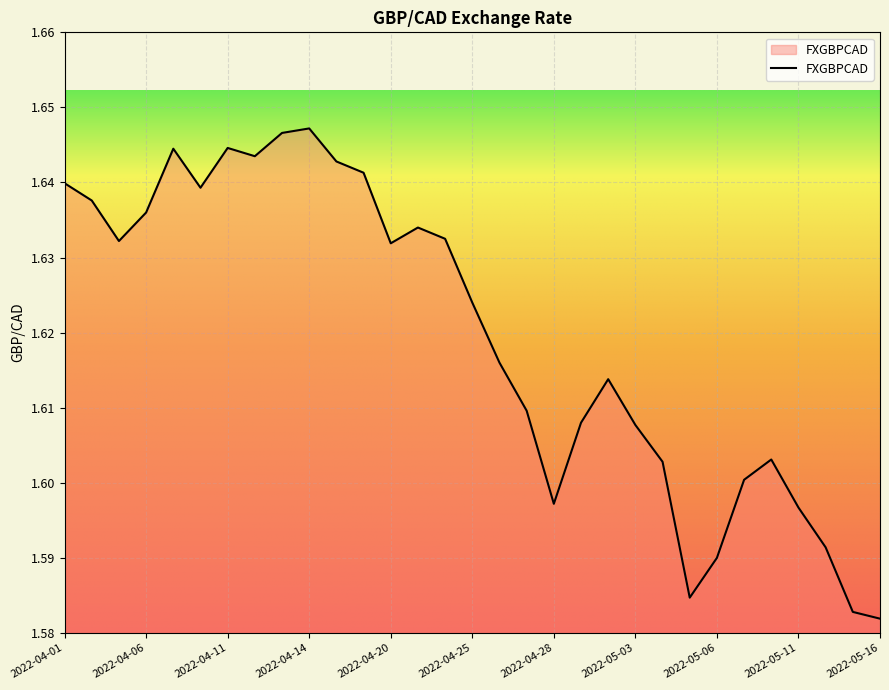

How many interior local valleys (lower than both neighbors) does the data have?

6